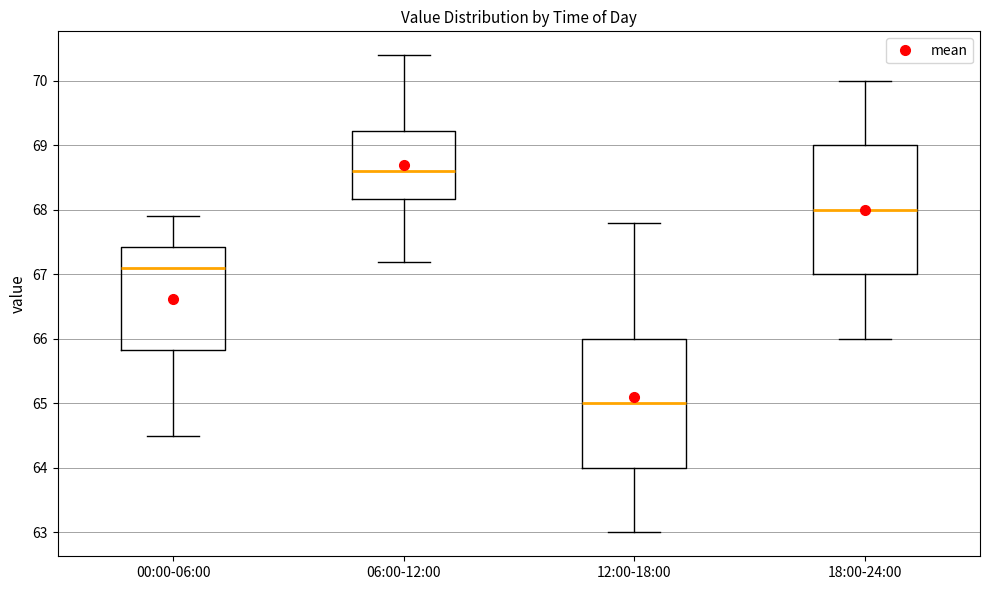

Where does the lower whisker of the box for 06:00-12:00 end on the y-axis? The values are not printed on the chart, so give them approximately, as read against the axis.

67.2